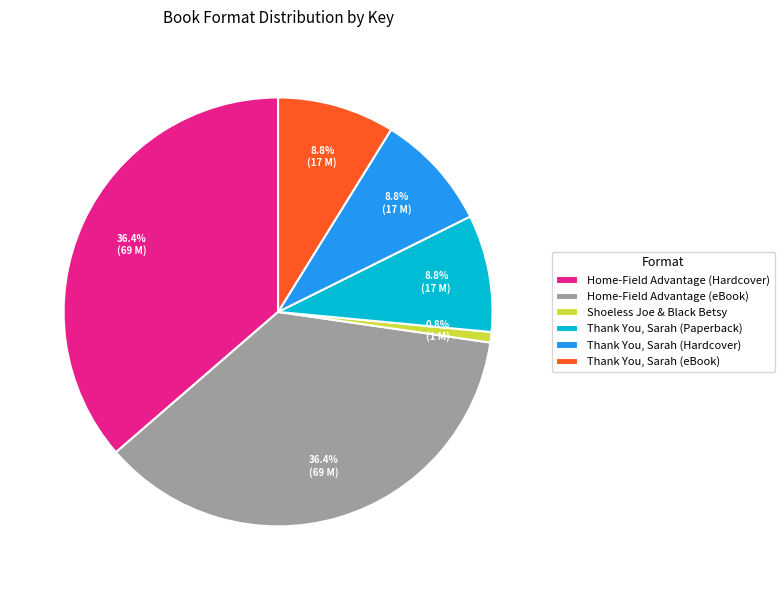

True or false: Home-Field Advantage (Hardcover) accounts for 36% of the total.

True